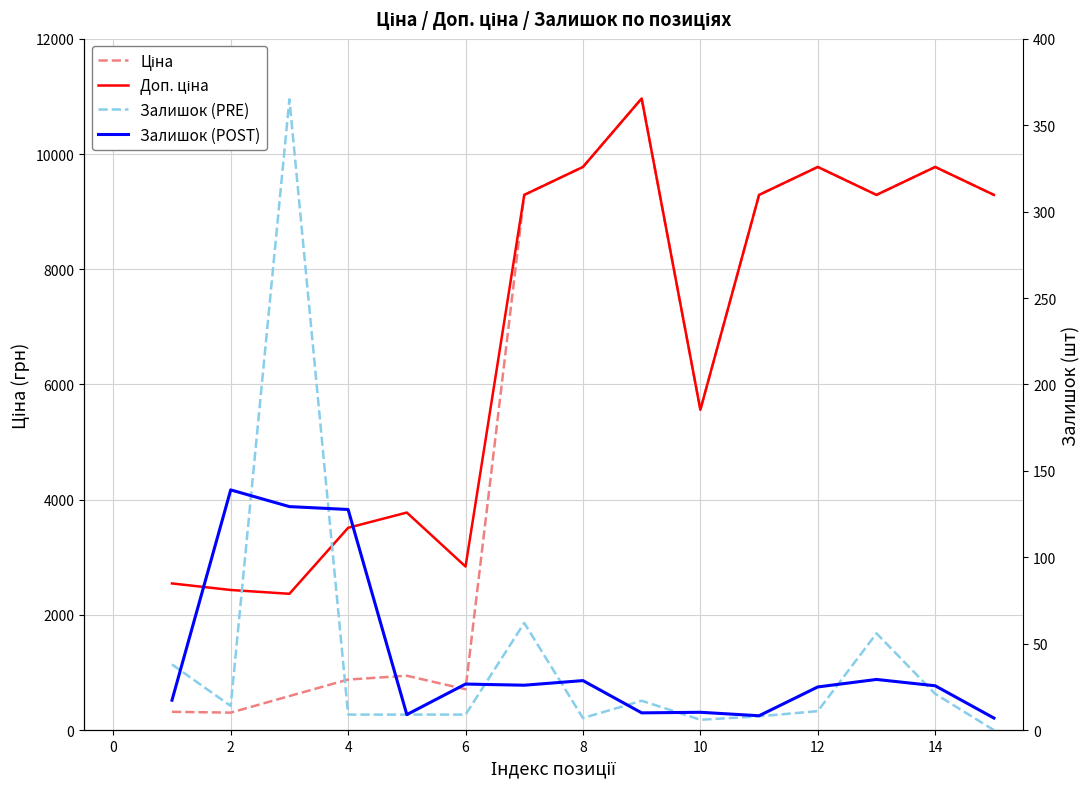

Between 11 and 14, which is larger?

11